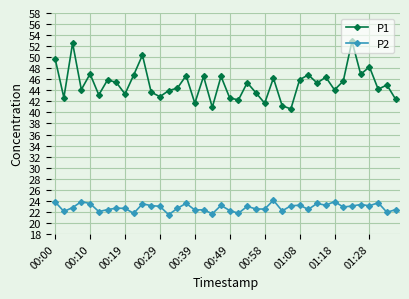

What is the difference between the second highest and second lowest values in the P1 series?

11.6